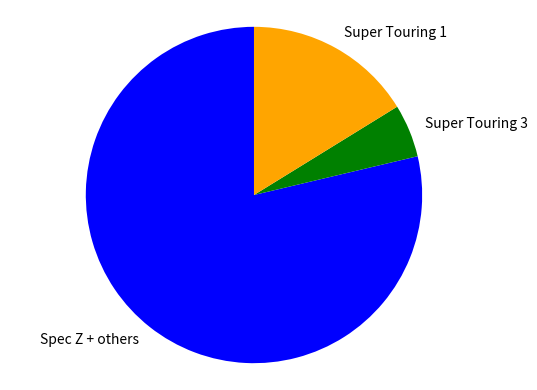

Is it true that Spec Z + others is 64% of the pie?

False